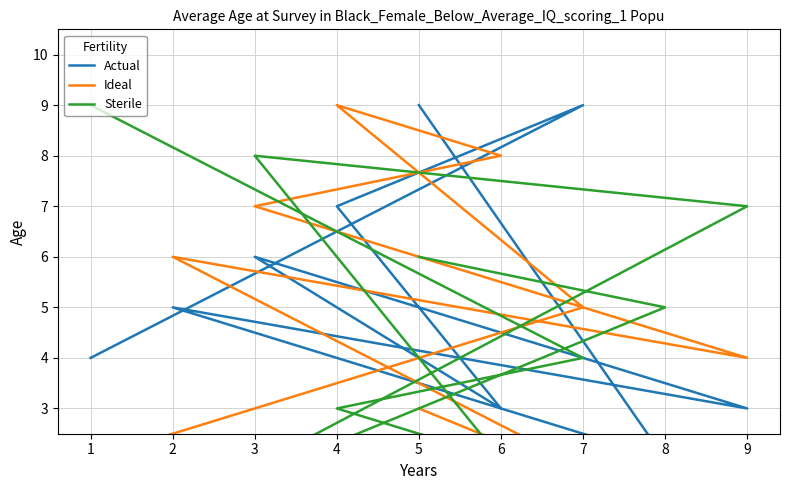

Is it true that Ideal equals 8 at 2?

False